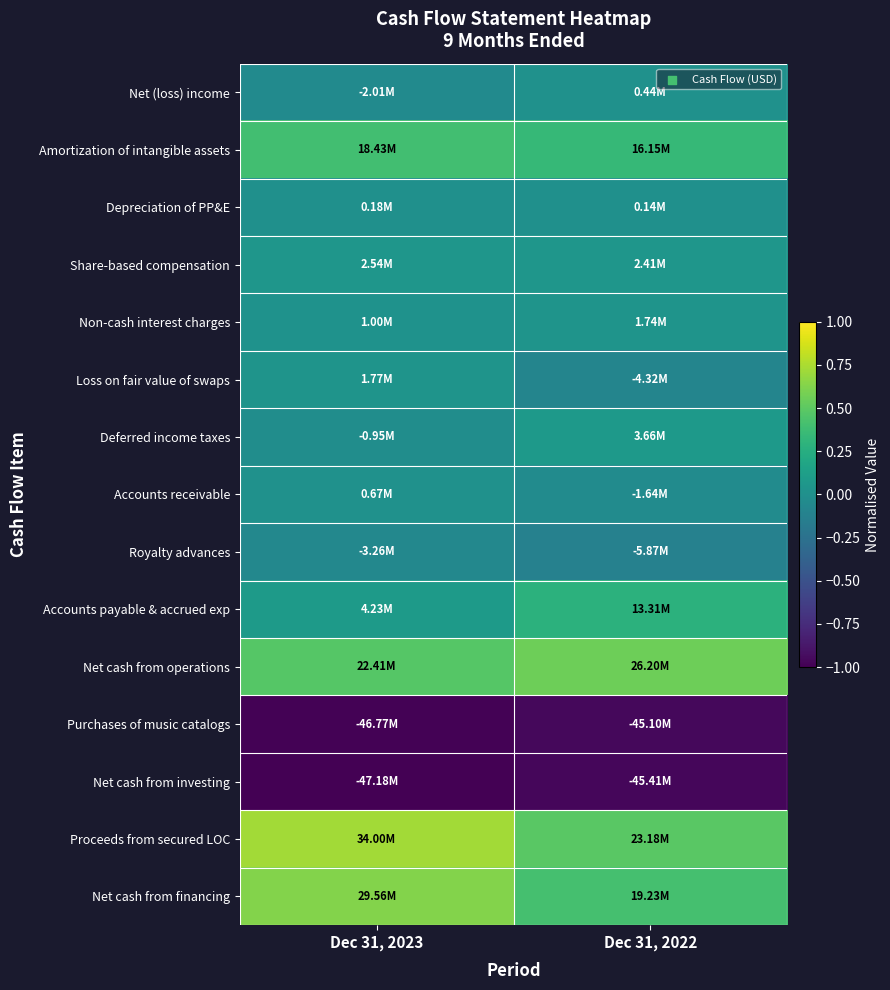

Rank the series by their maximum value, from lowest to highest.

Net cash from investing, Purchases of music catalogs, Royalty advances, Depreciation of PP&E, Net (loss) income, Accounts receivable, Non-cash interest charges, Loss on fair value of swaps, Share-based compensation, Deferred income taxes, Accounts payable & accrued exp, Amortization of intangible assets, Net cash from operations, Net cash from financing, Proceeds from secured LOC